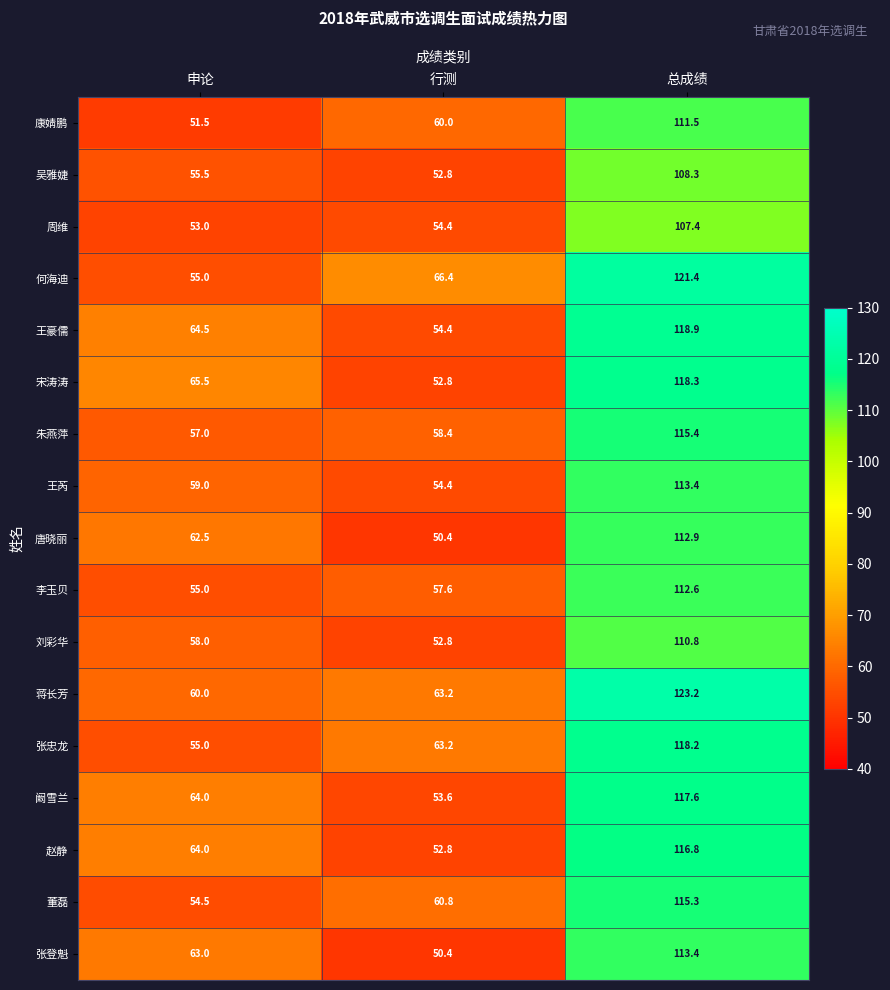

What is the approximate value of 朱燕萍 at 行测?

58.4